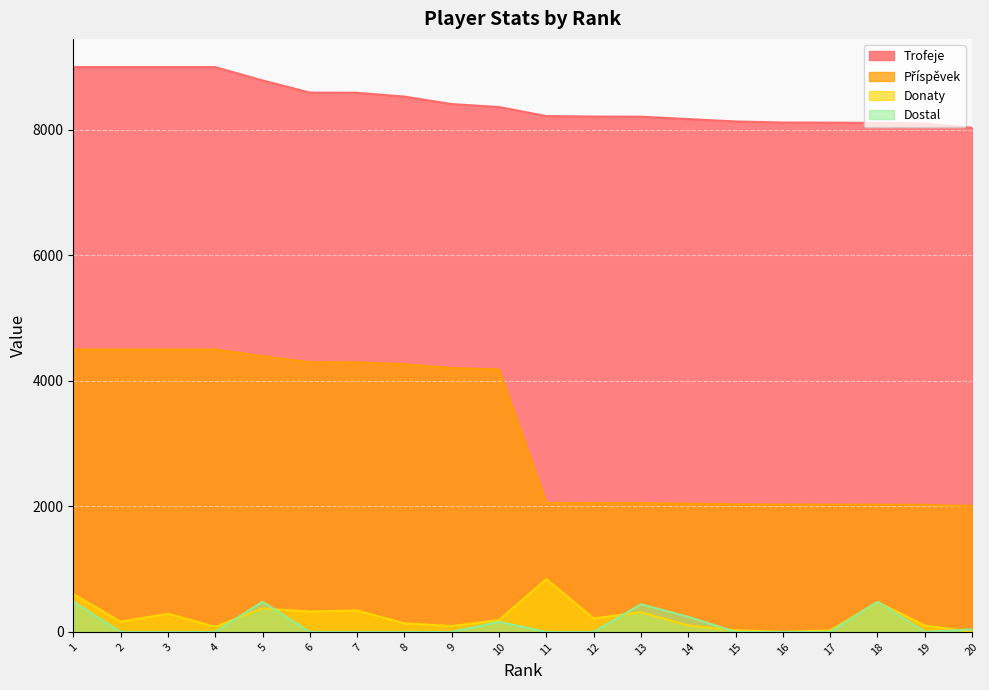

Rank the series by their maximum value, from highest to lowest.

Trofeje, Příspěvek, Donaty, Dostal